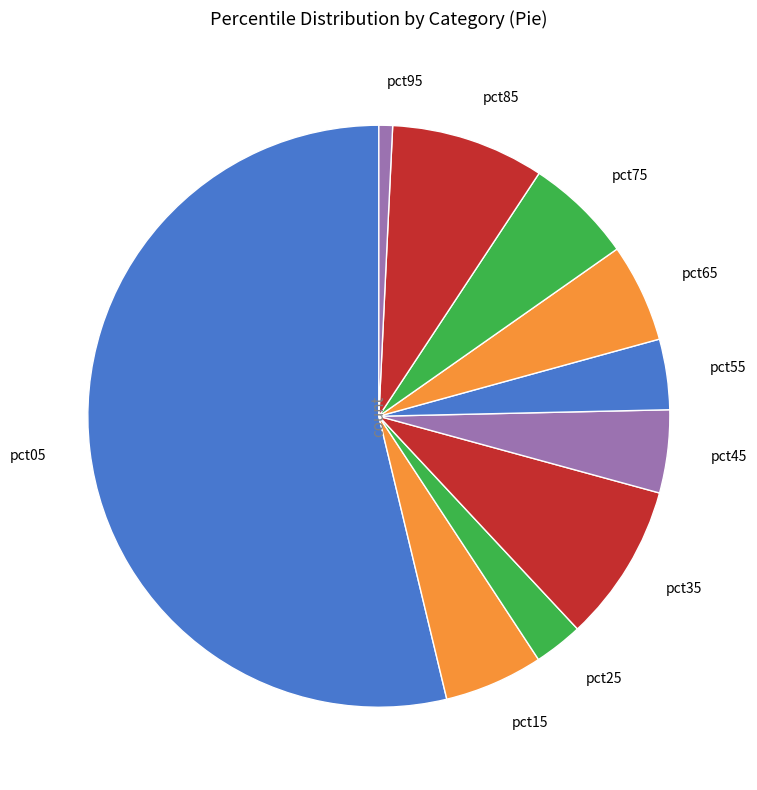

Is the sum of pct05 and pct75 greater than half?

Yes